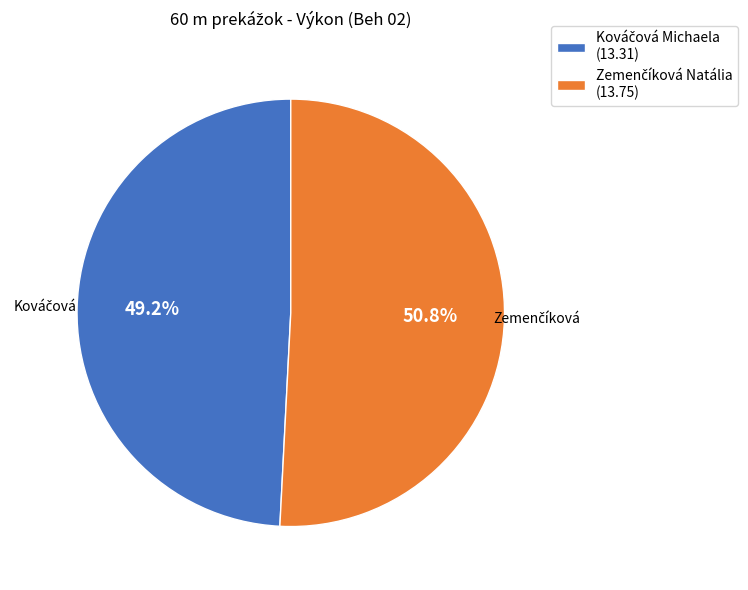

Is there any slice that represents more than half of the pie?

Yes